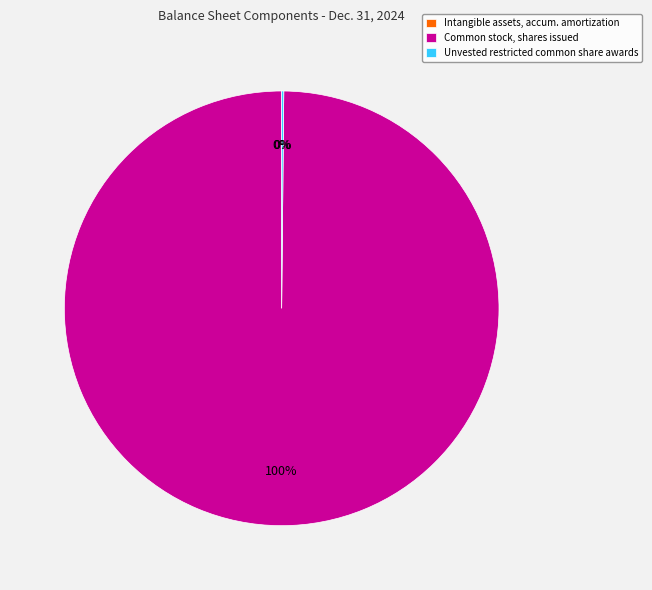

Does Common stock, shares issued represent more than half of the total?

Yes